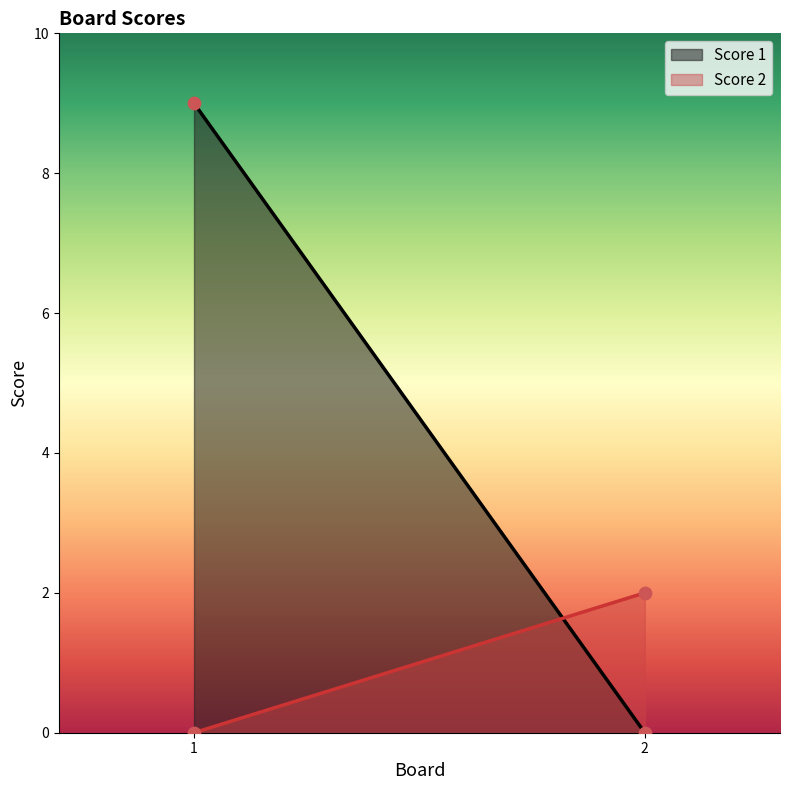

Is the value of Score 1 at 1 greater than the value of Score 2 at 1?

Yes